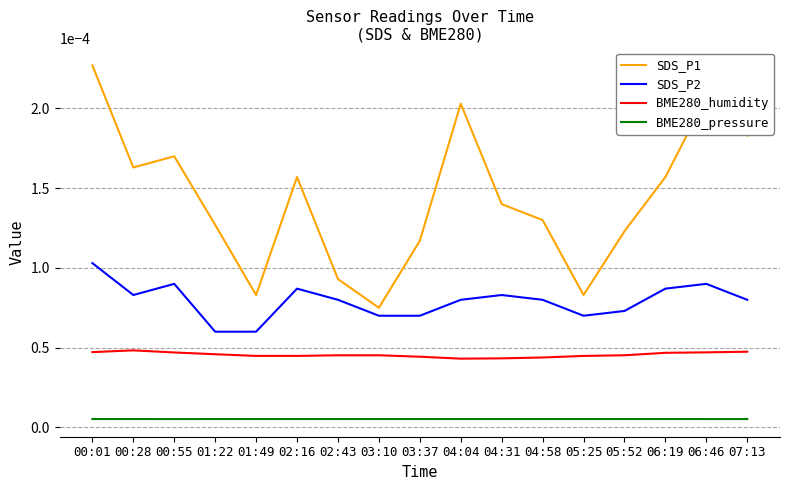

At which category does the chart reach its peak across all series?

00:01